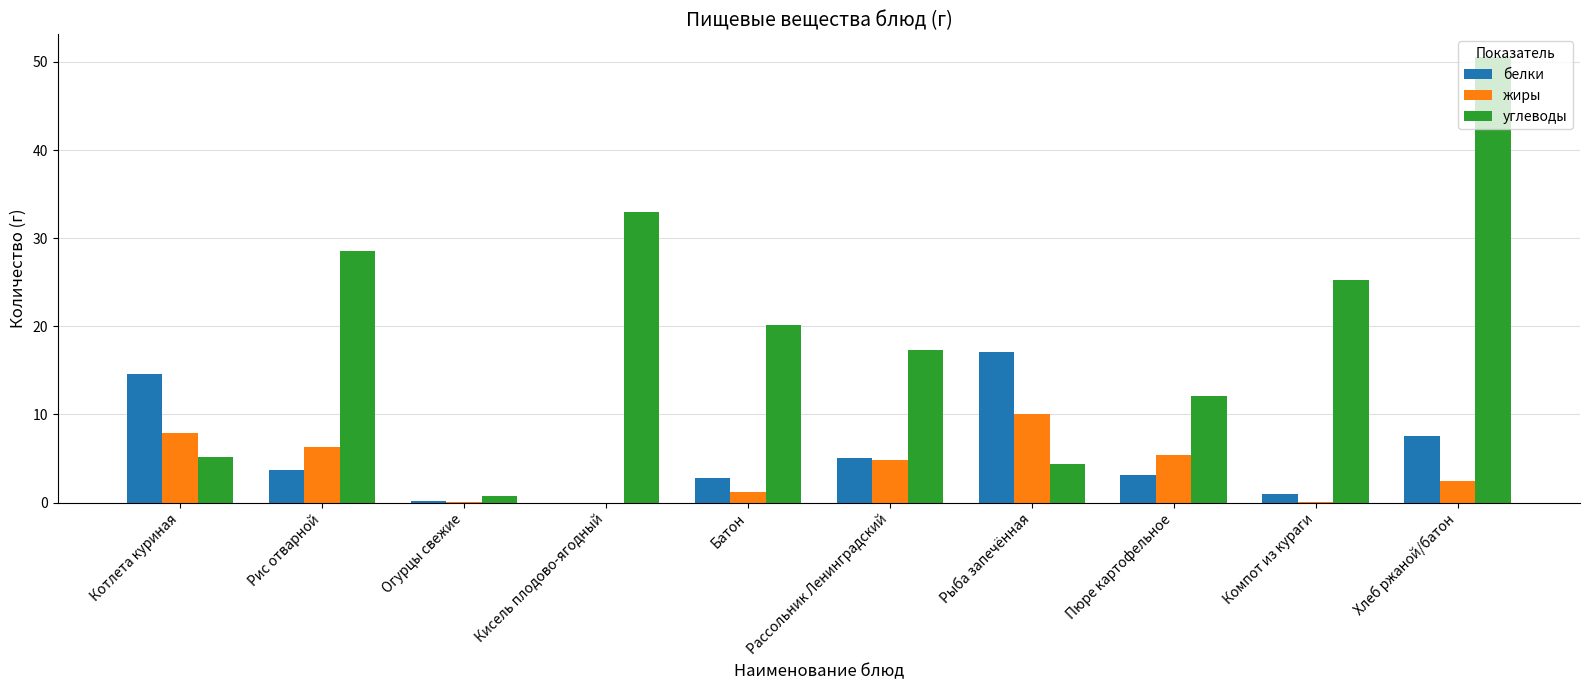

True or false: углеводы has a value of 50.6 at Хлеб ржаной/батон.

True